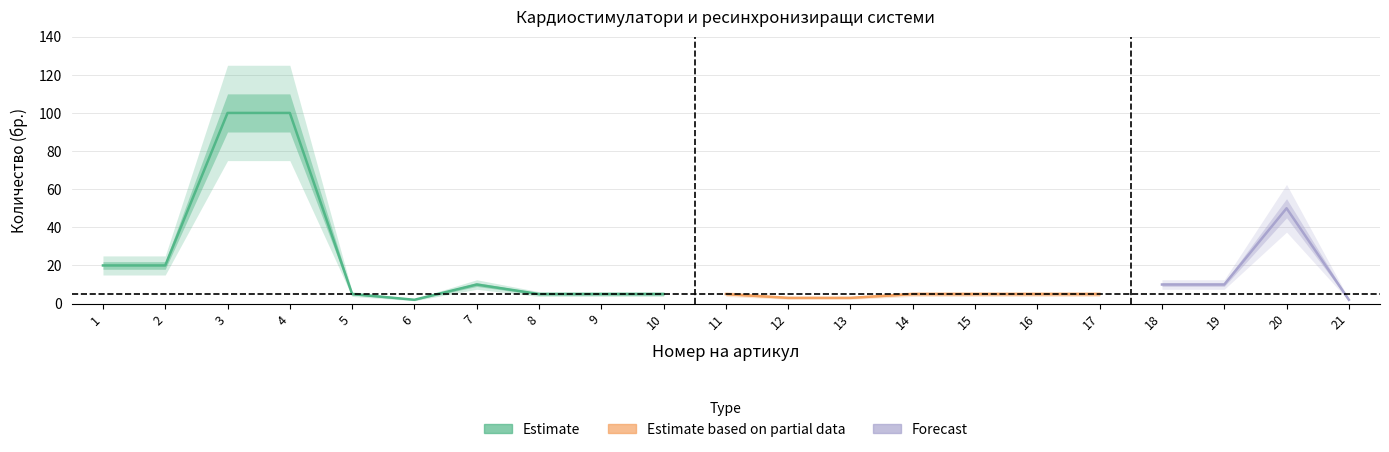

List the labels in order of value, largest first.

3, 4, 20, 1, 2, 7, 18, 19, 5, 8, 9, 10, 11, 14, 15, 16, 17, 12, 13, 6, 21